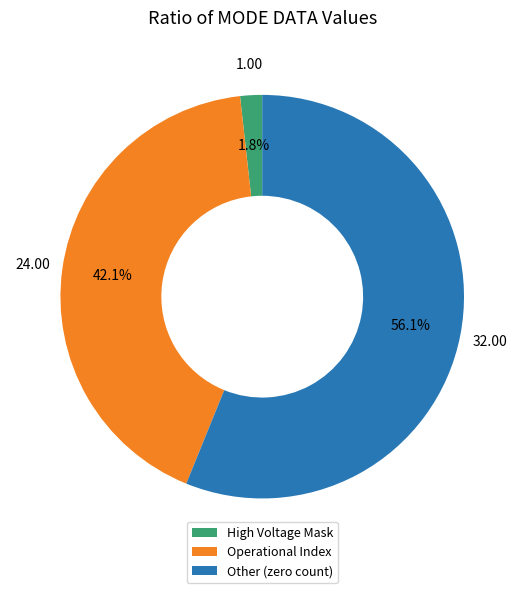

Does Other (zero count) account for over 50% of the chart?

Yes